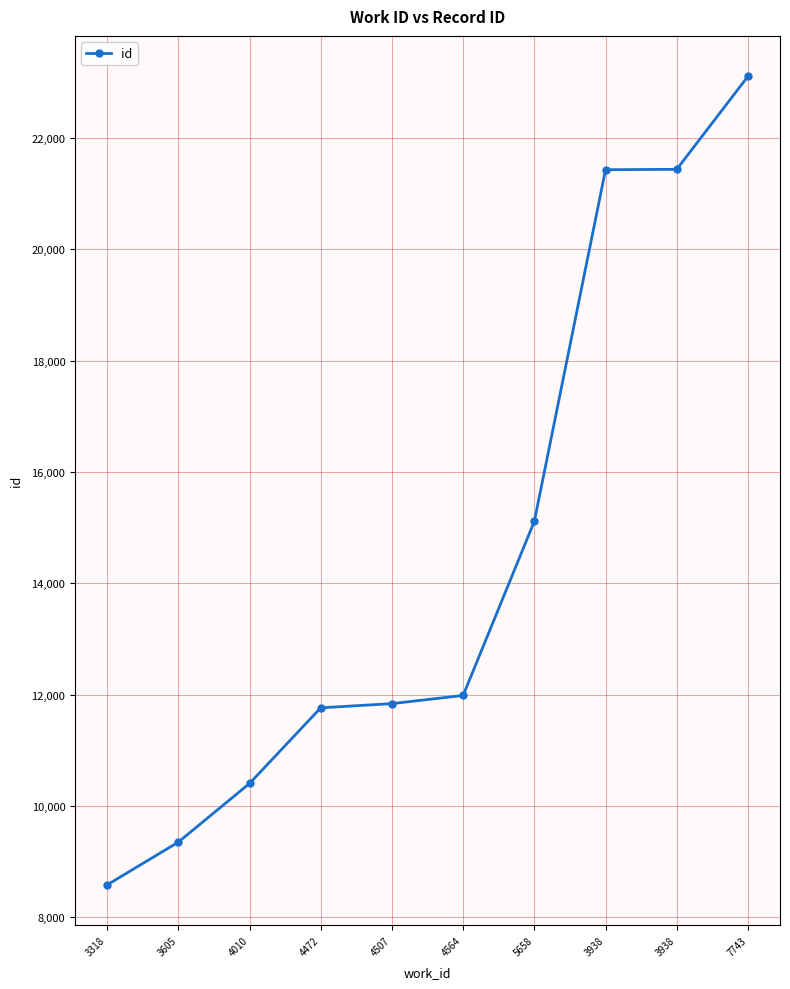

Does the chart have visible grid lines?

Yes